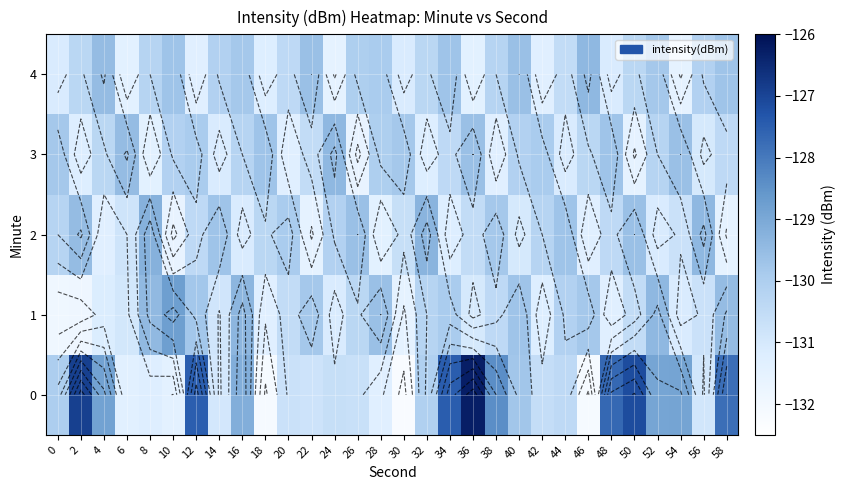

What is the difference between the 4 values at 40 and 2?

0.7